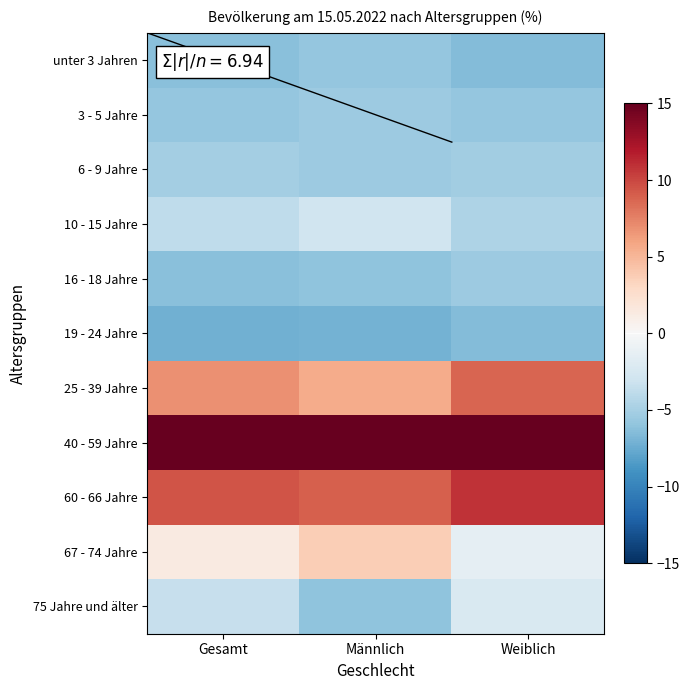

At Gesamt, list the series in order from largest to smallest.

40 - 59 Jahre, 60 - 66 Jahre, 25 - 39 Jahre, 67 - 74 Jahre, 75 Jahre und älter, 10 - 15 Jahre, 6 - 9 Jahre, 3 - 5 Jahre, unter 3 Jahren, 16 - 18 Jahre, 19 - 24 Jahre